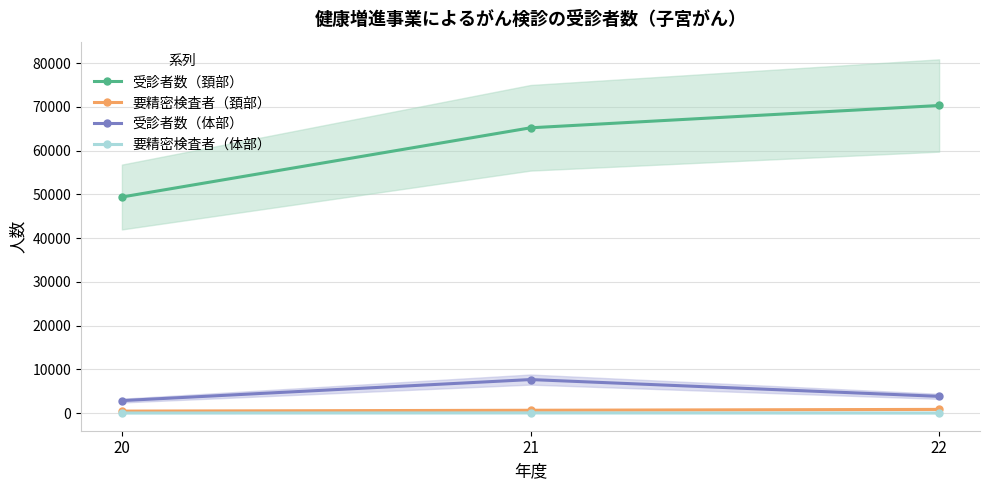

At which category is the sum across all series the highest?

22